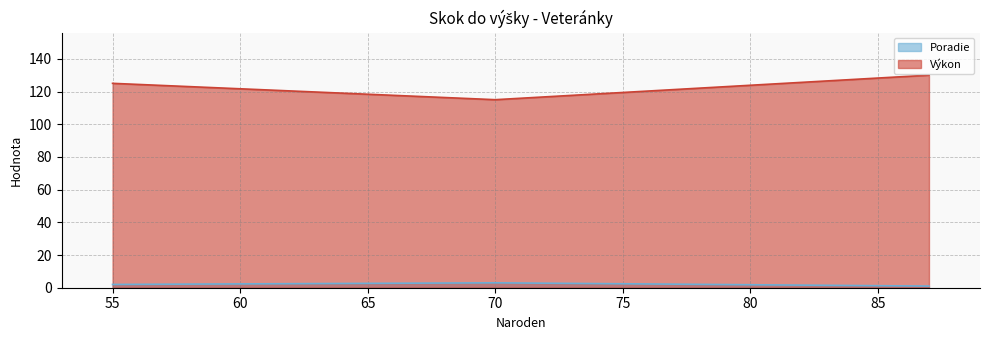

What is the maximum value for Poradie?

3